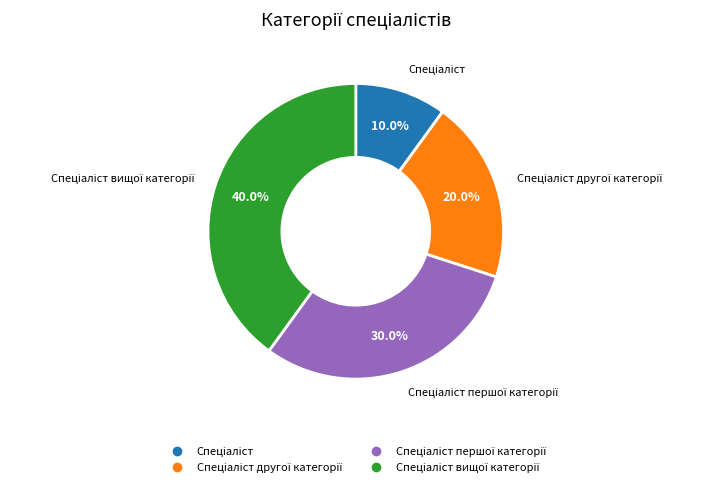

Is there a majority slice in this chart?

No